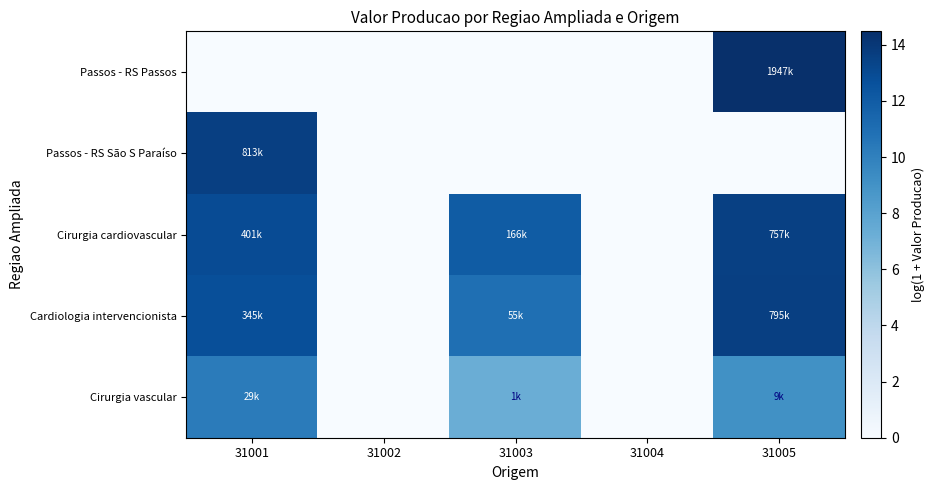

Rank the series by their maximum value, from lowest to highest.

Cirurgia vascular, Cirurgia cardiovascular, Cardiologia intervencionista, Passos - RS São S Paraíso, Passos - RS Passos